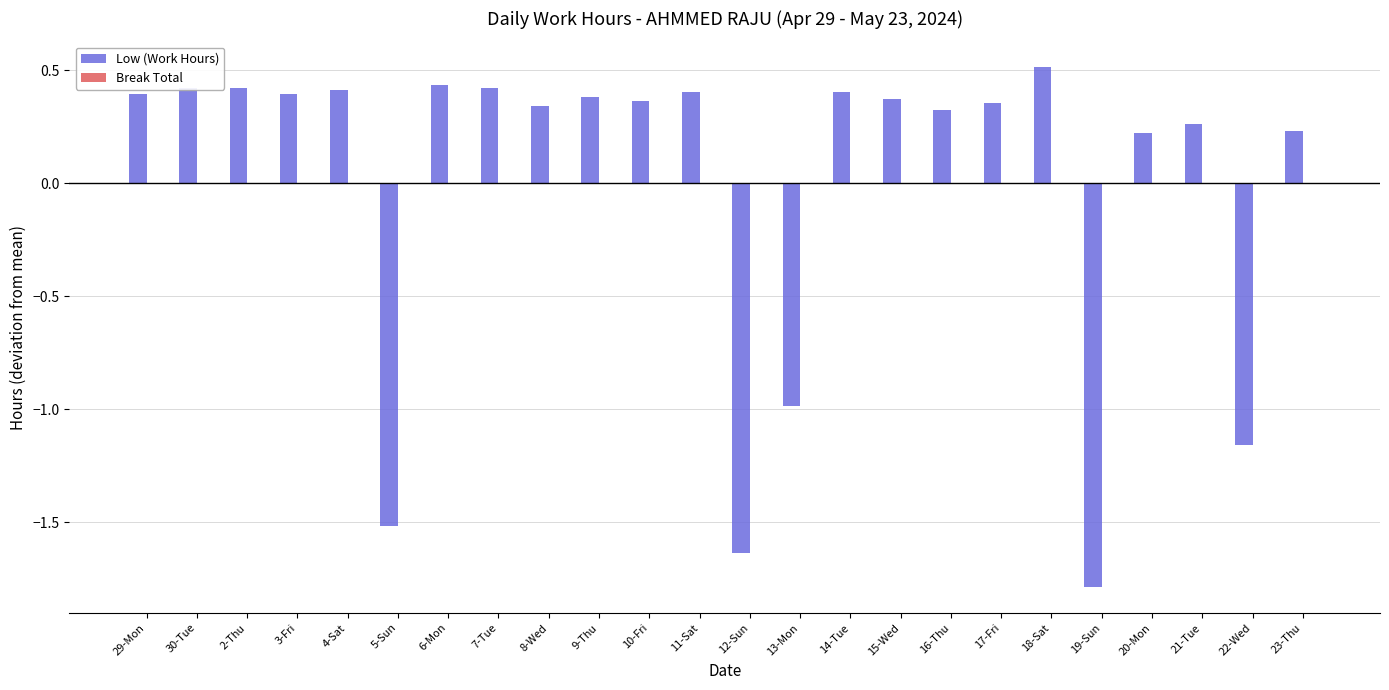

What is the difference between the second highest and second lowest values?

2.1